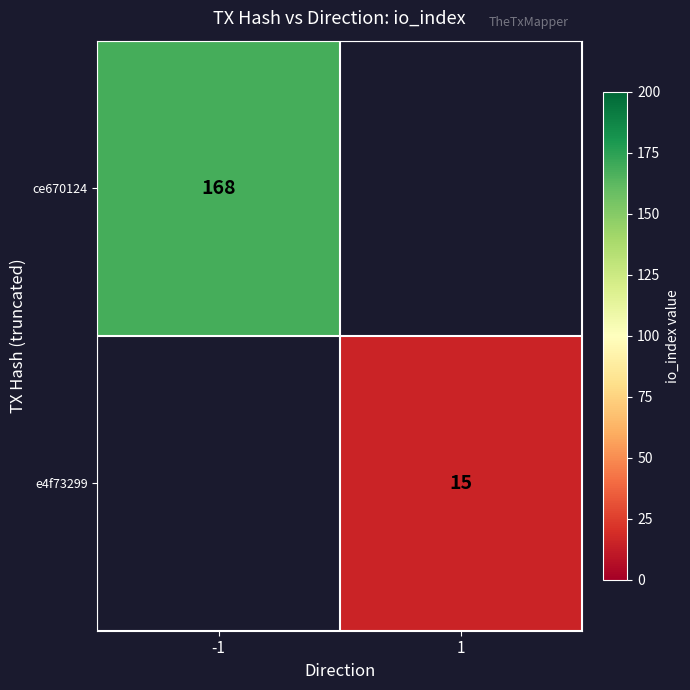

The e4f73299 series shows 20 at 1. True or false?

False